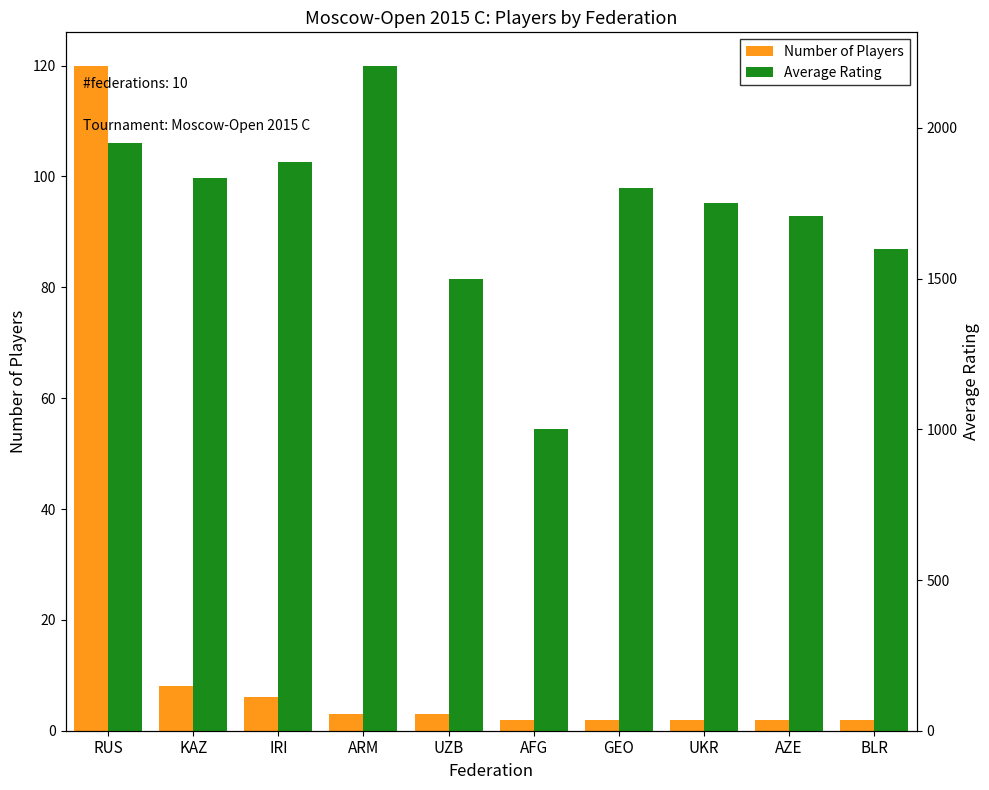

Count the number of categories in the chart.

10